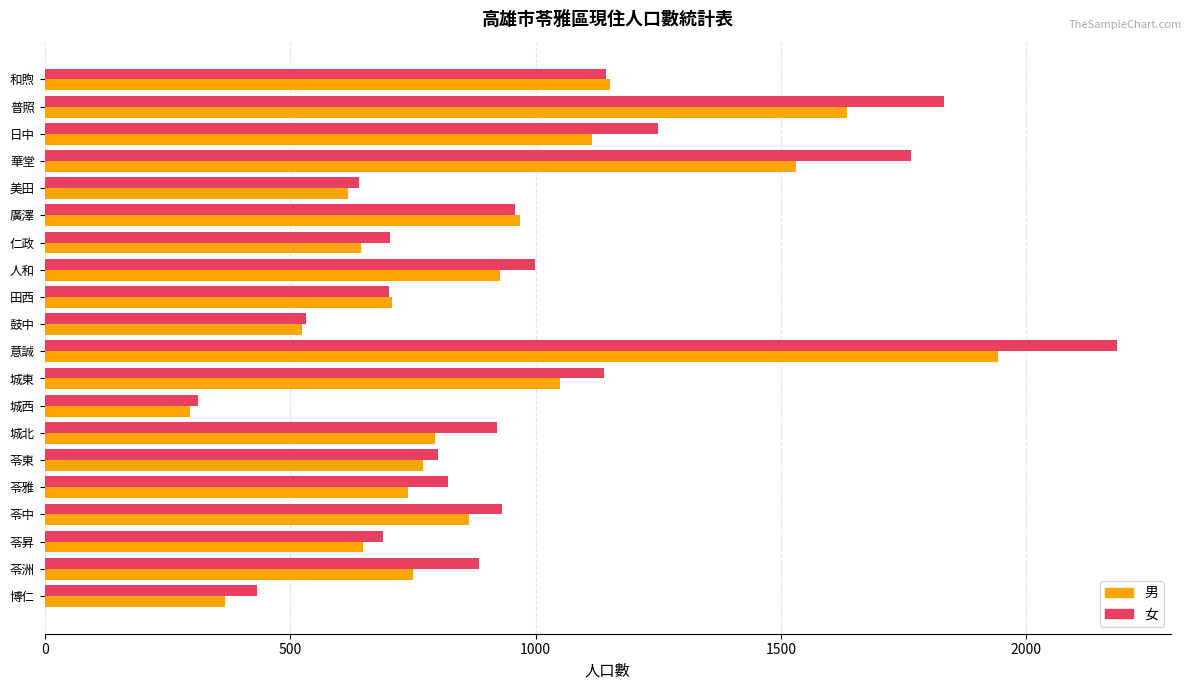

What is the spread (max minus min) of values at 苓雅?

82